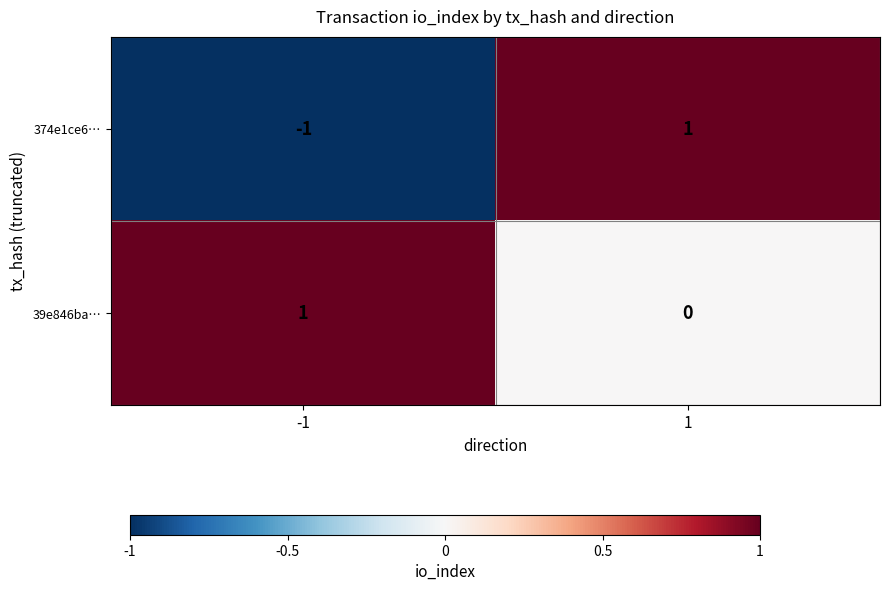

Reading right to left, list all the values displayed in this chart.

374e1ce6…: 1=1	-1=-1
39e846ba…: 1=0	-1=1